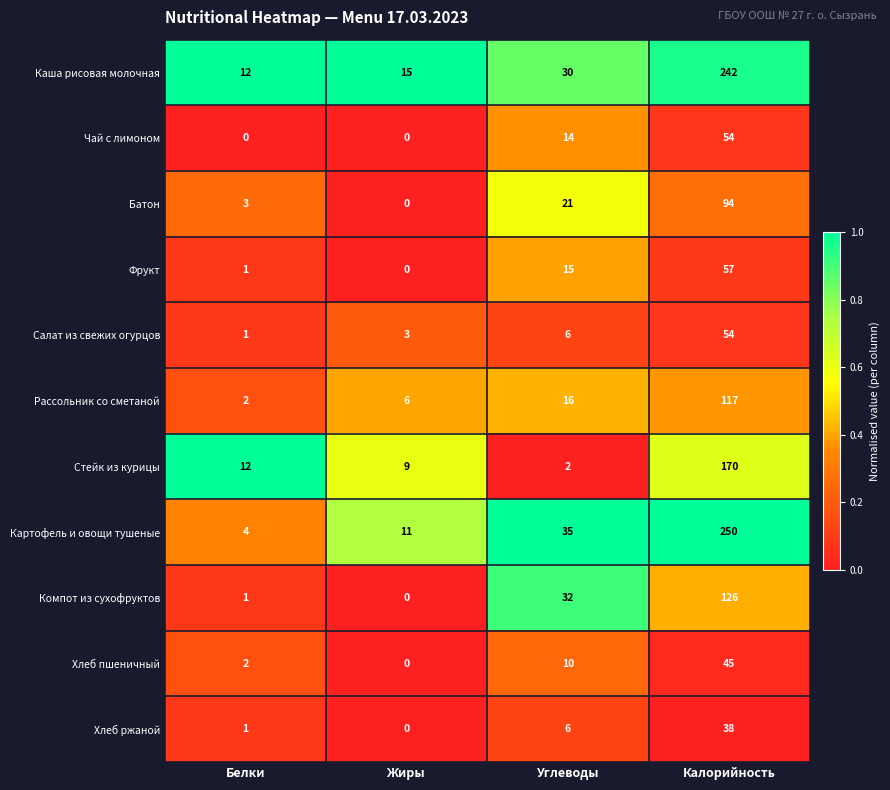

Is it true that Батон equals 94 at Калорийность?

True